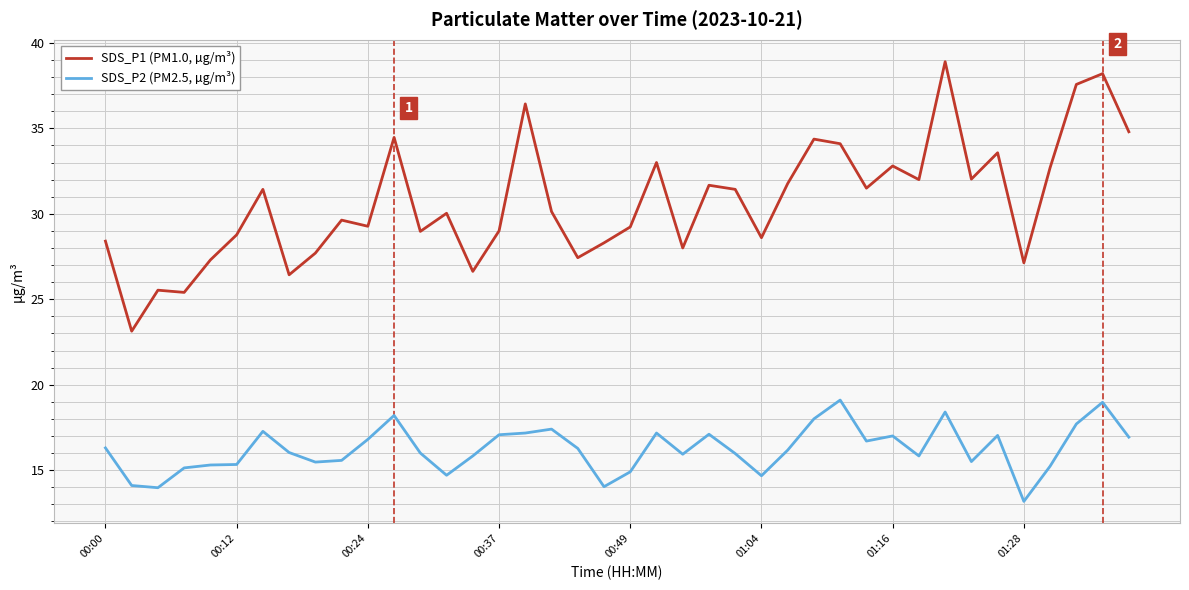

Which series has the largest range (max minus min)?

SDS_P1 (PM1.0, µg/m³)